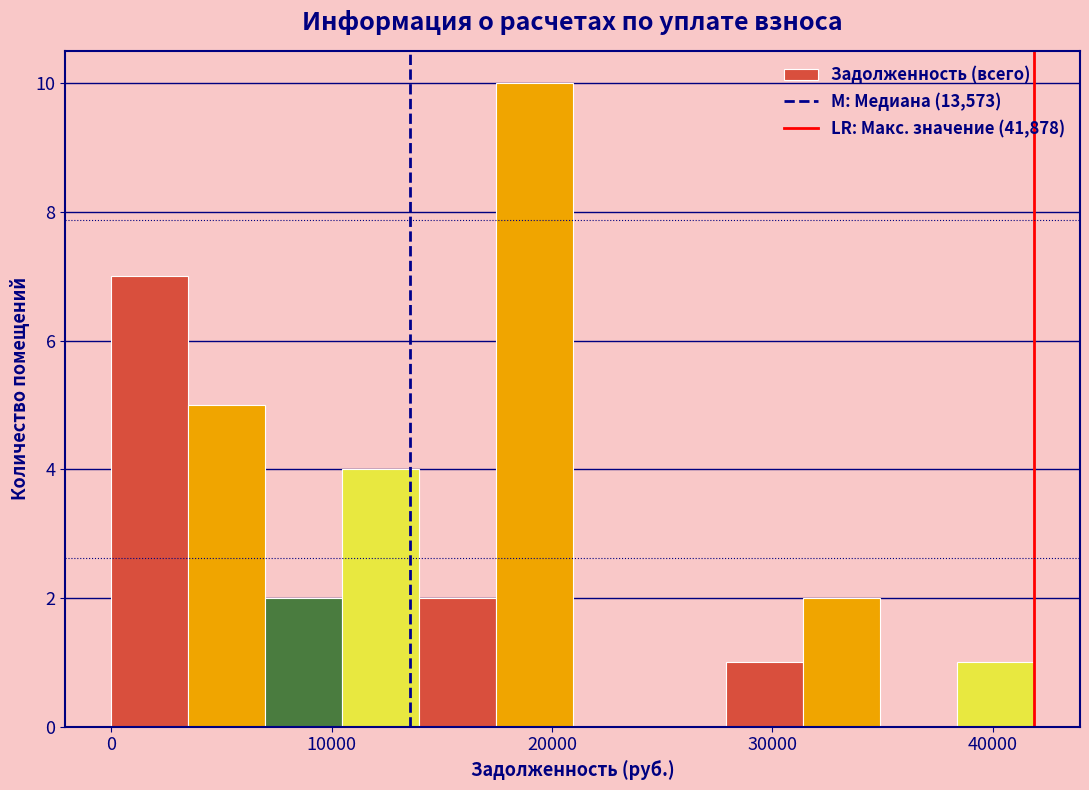

Read against the x-axis, roughly where is the centre of the tallest bar?

19000